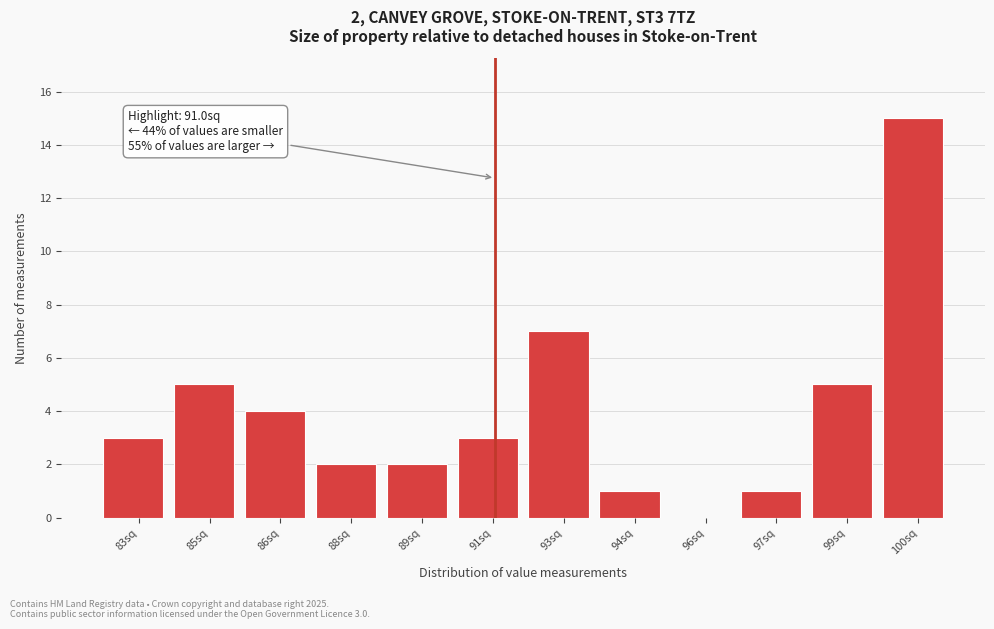

Reading left to right, what are all the values shown in this chart?

83sq=3	85sq=5	86sq=4	88sq=2	89sq=2	91sq=3	93sq=7	94sq=1	96sq=0	97sq=1	99sq=5	100sq=15